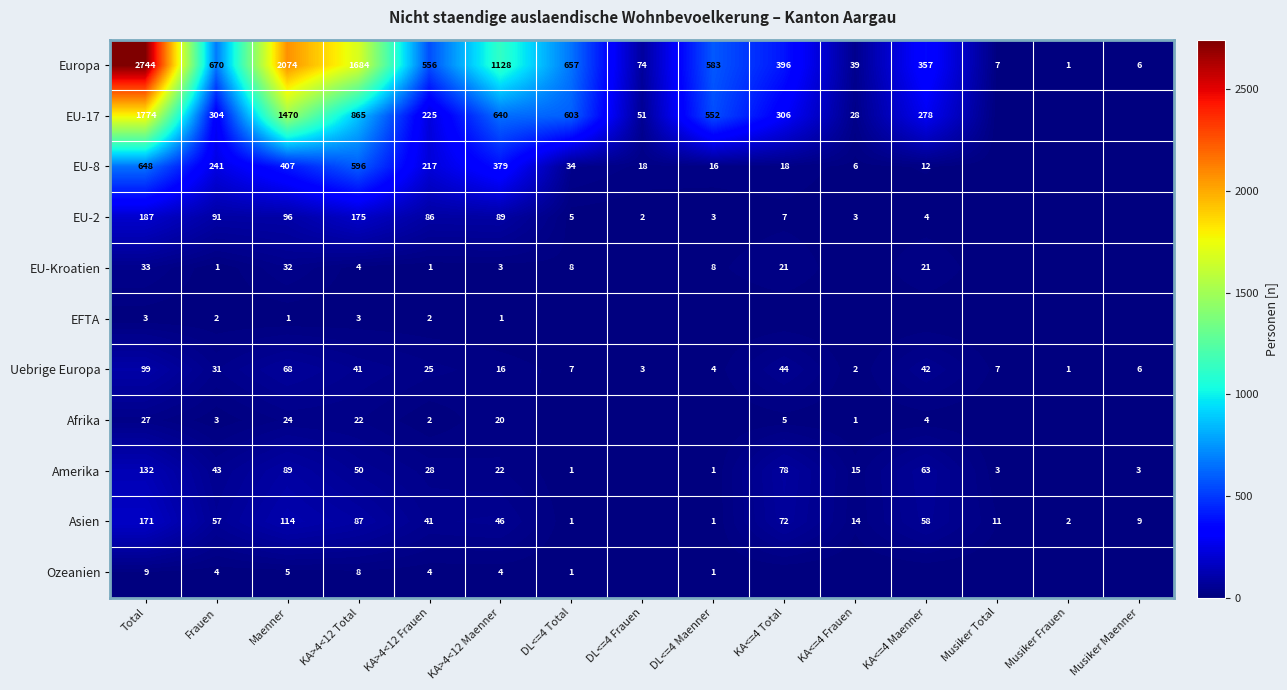

Which category has the highest value across all series?

Total